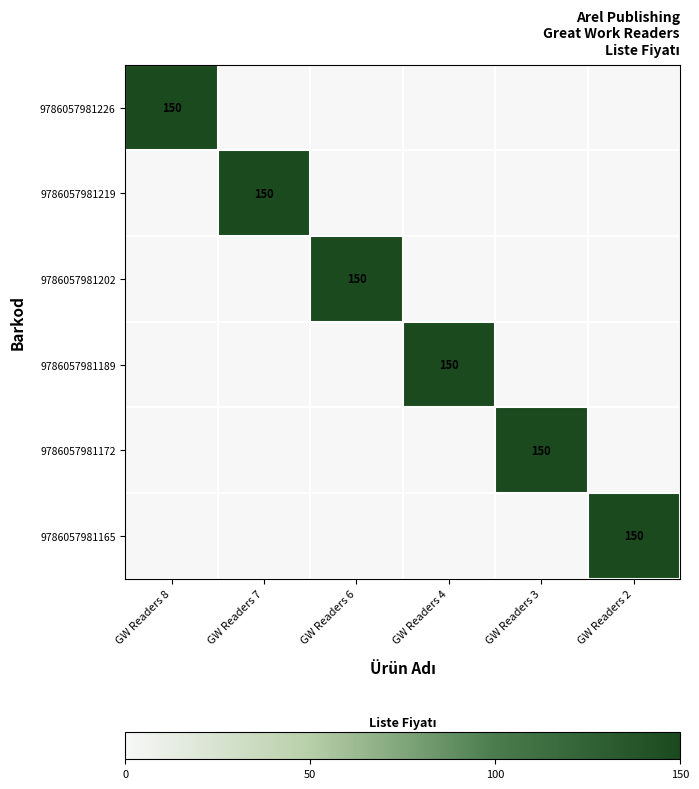

True or false: 9786057981219 has a value of 150 at GW Readers 7.

True